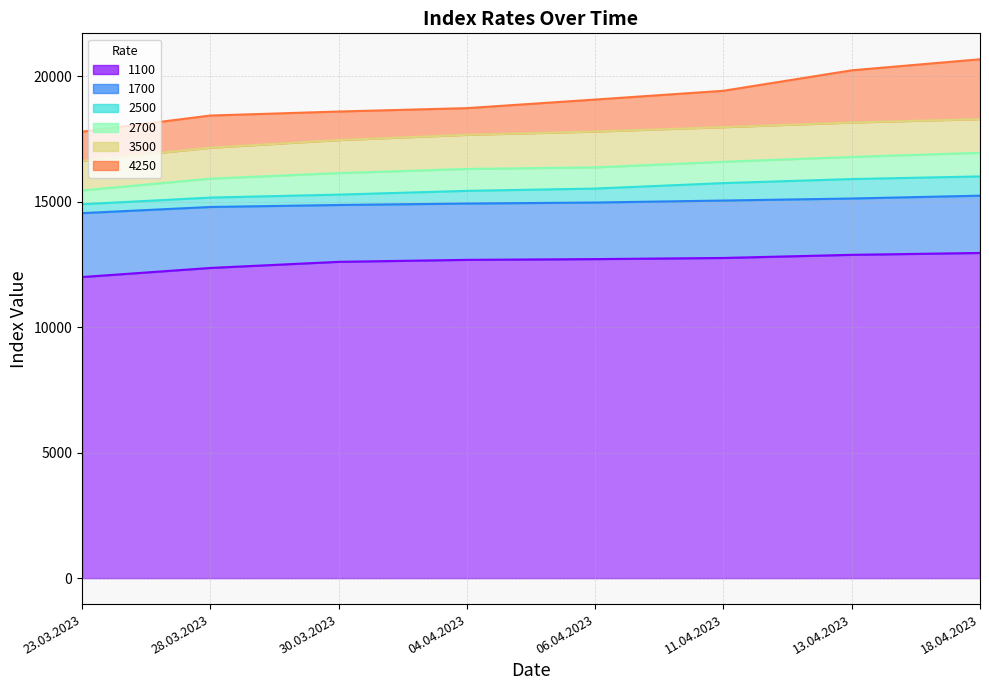

At which label is 2700 closest to 16199?

30.03.2023